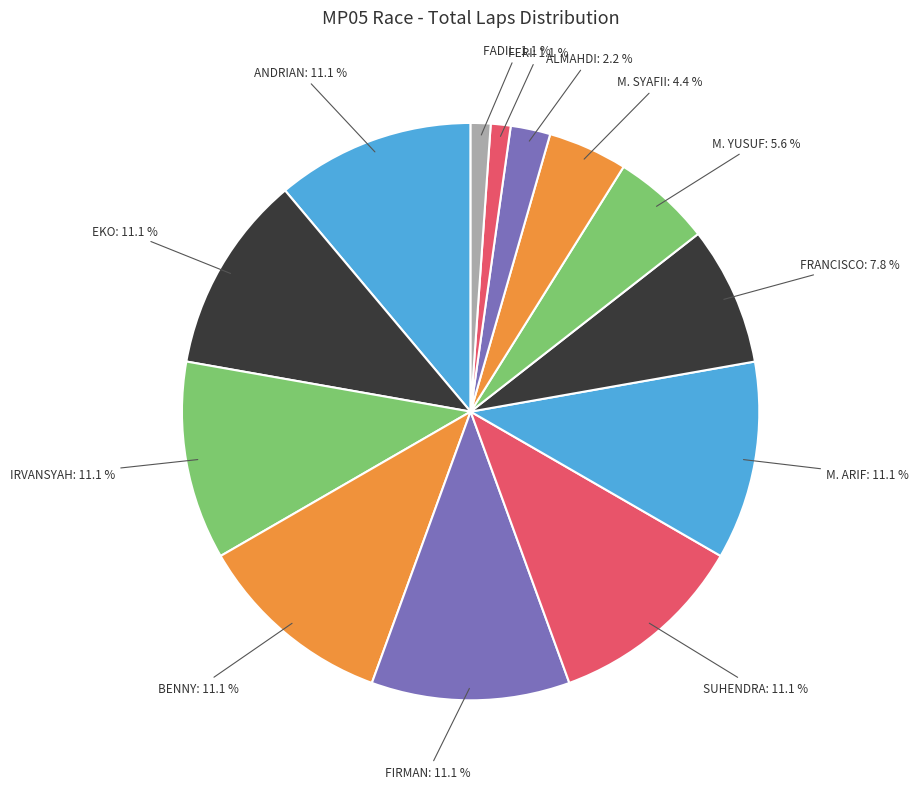

How many slices are in this pie chart?

13